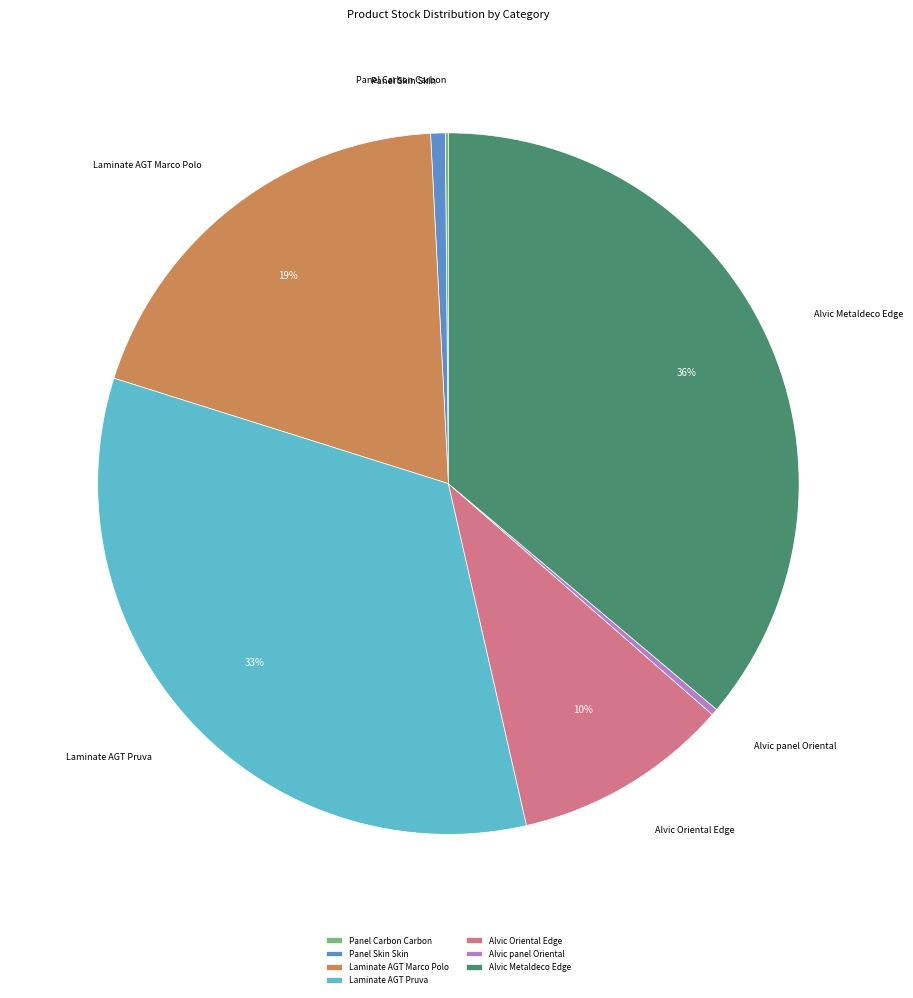

Approximately how many times larger is the value at Alvic Oriental Edge compared to Alvic Metaldeco Edge?

0.3